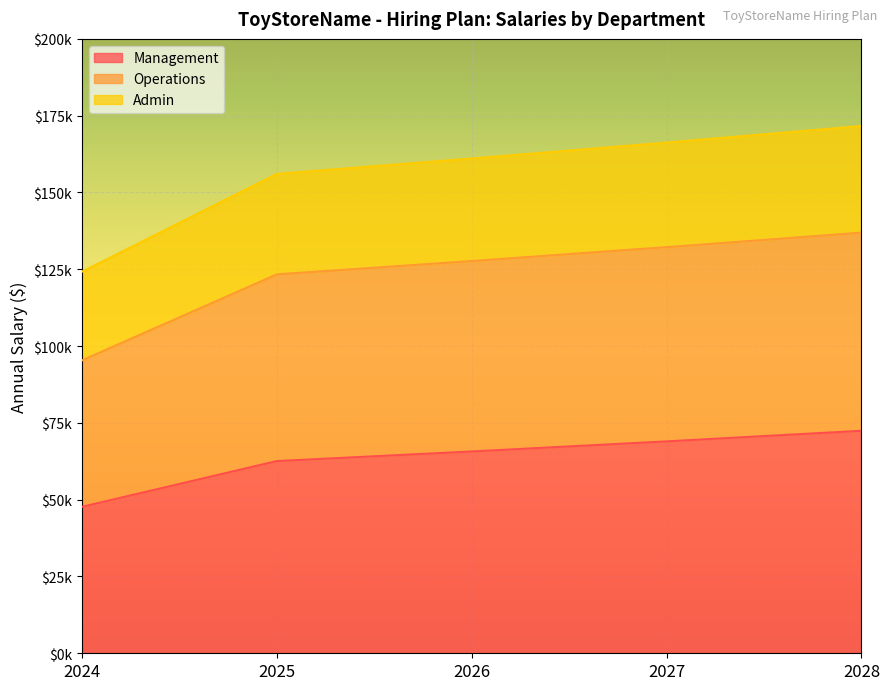

How many lines are shown in the chart?

3